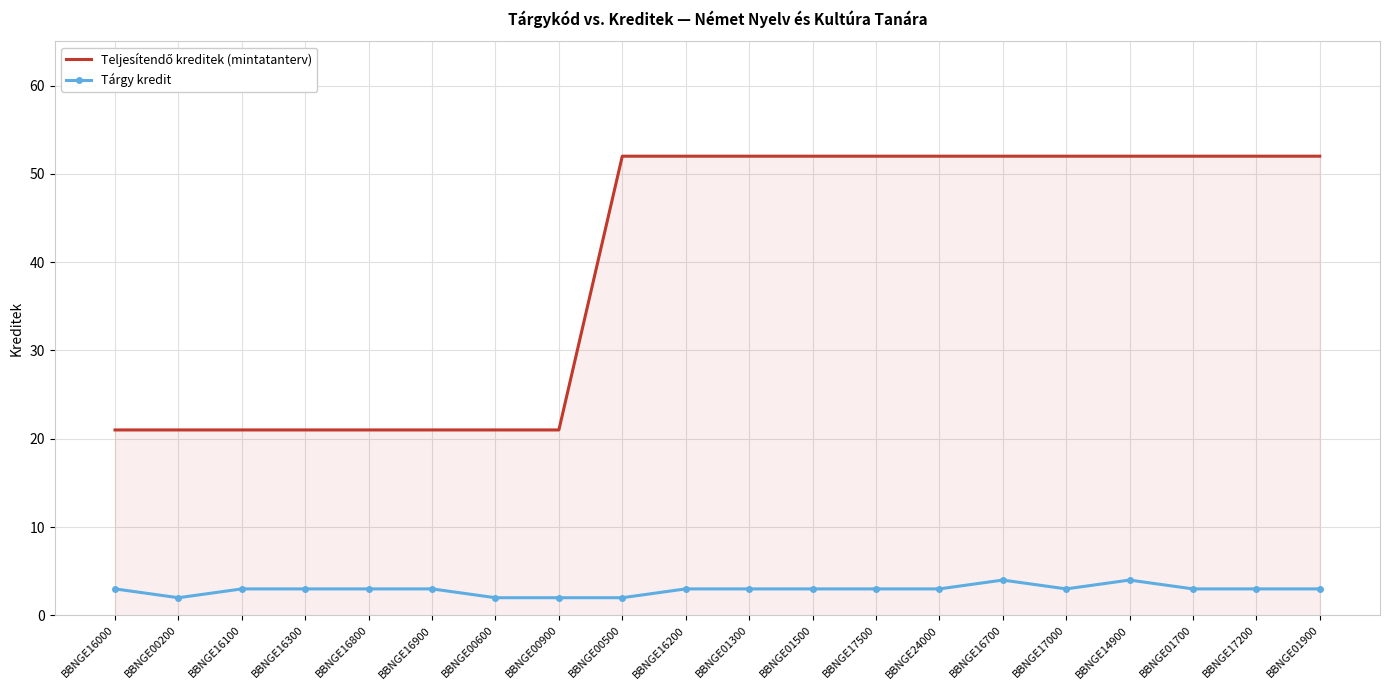

What is the maximum value shown in the chart?

52